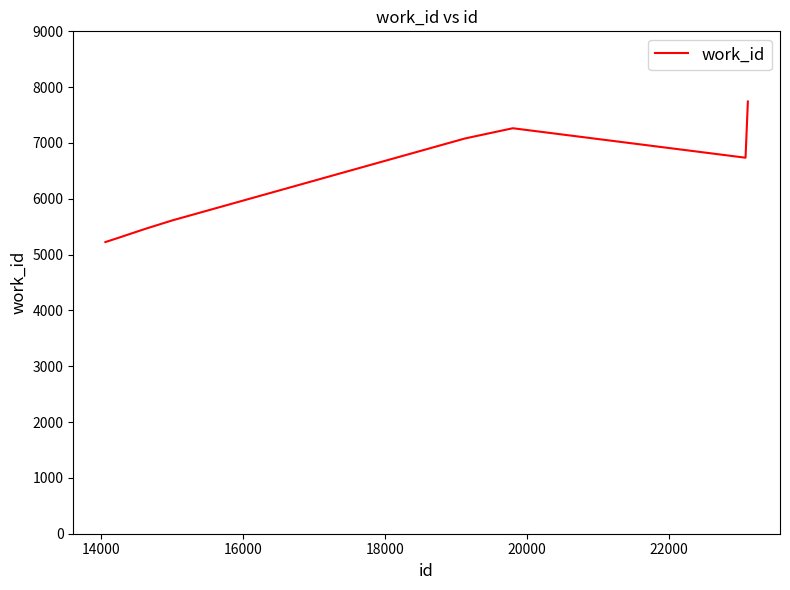

What is the average value?

6302